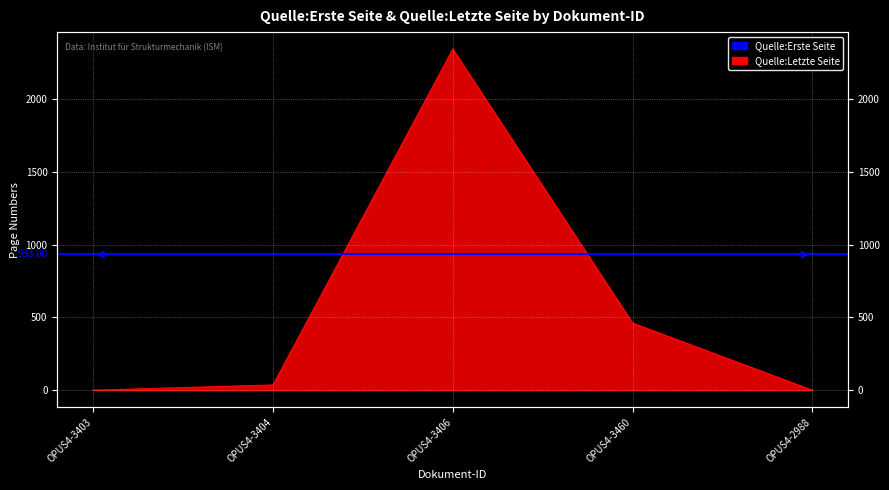

What is the change in value from OPUS4-3403 to OPUS4-3460?

+461